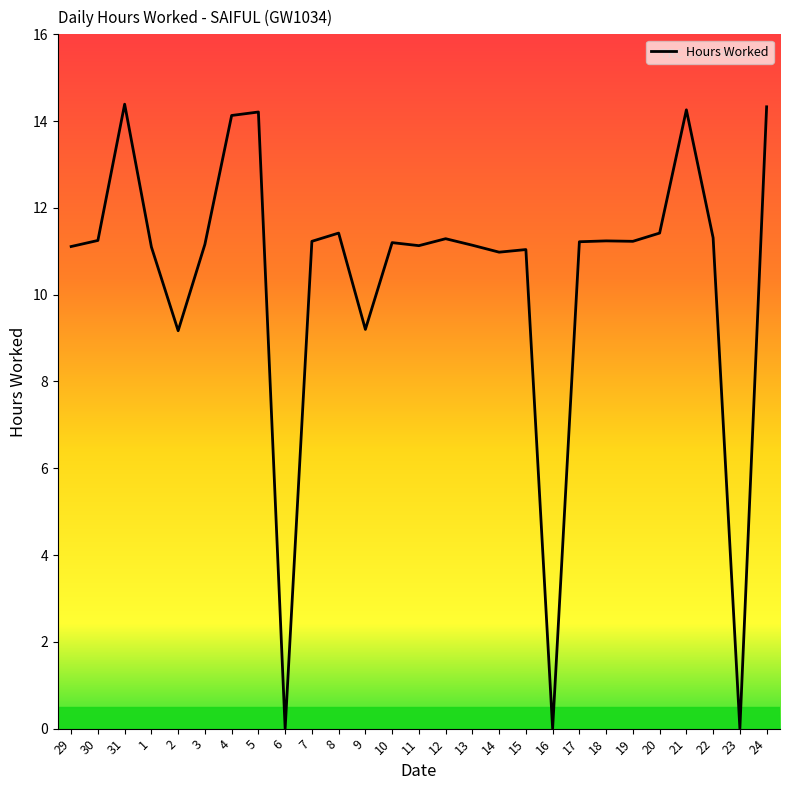

What is the approximate value at 5?

14.2